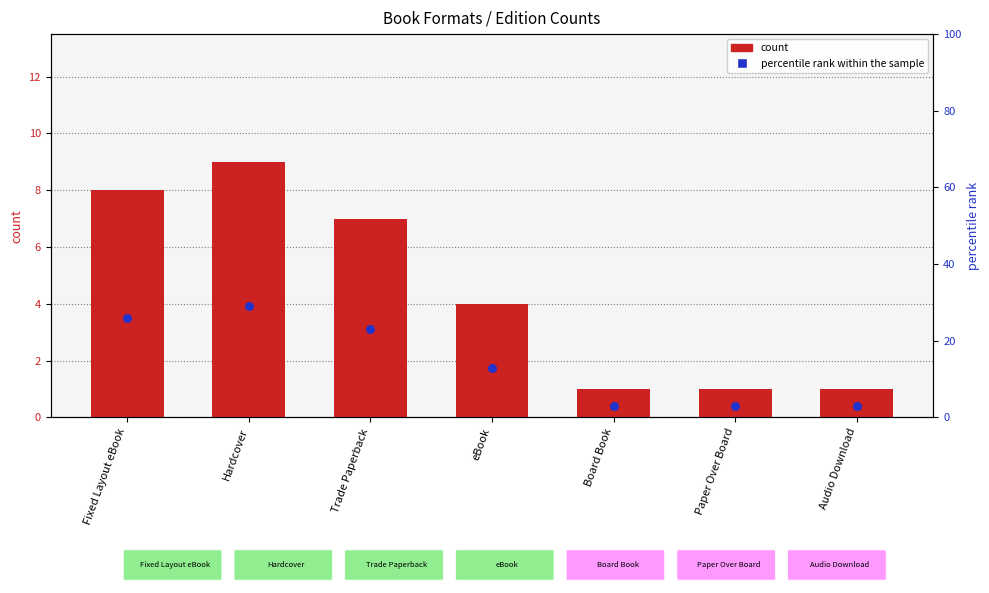

Which series has the widest spread of Y values?

percentile rank within the sample